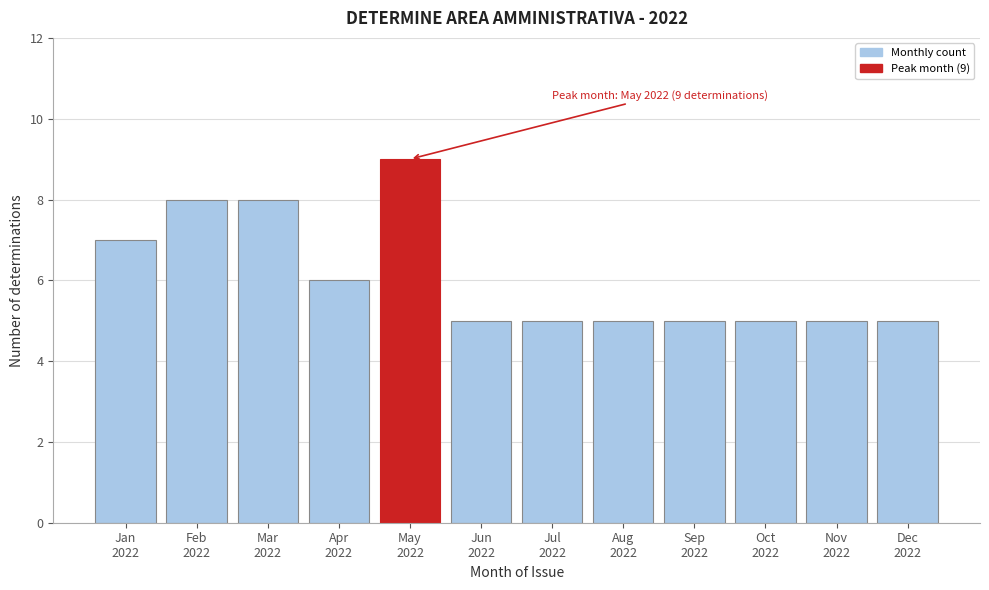

Reading left to right, list all the values displayed in this chart.

7	8	8	6	9	5	5	5	5	5	5	5